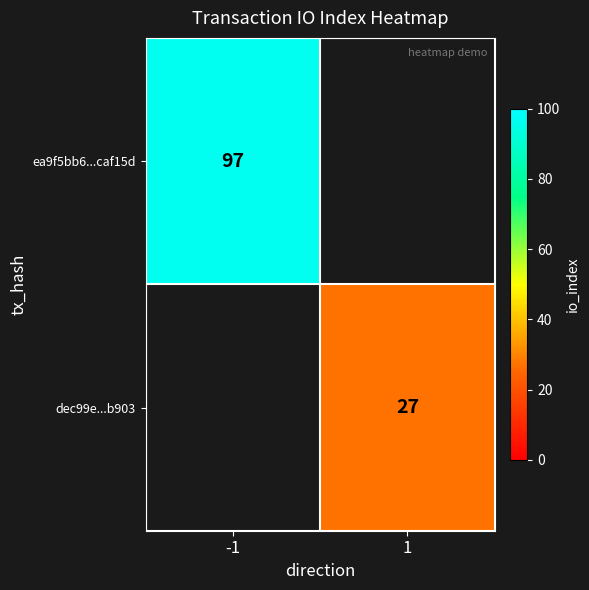

Which category has the highest value across all series?

-1